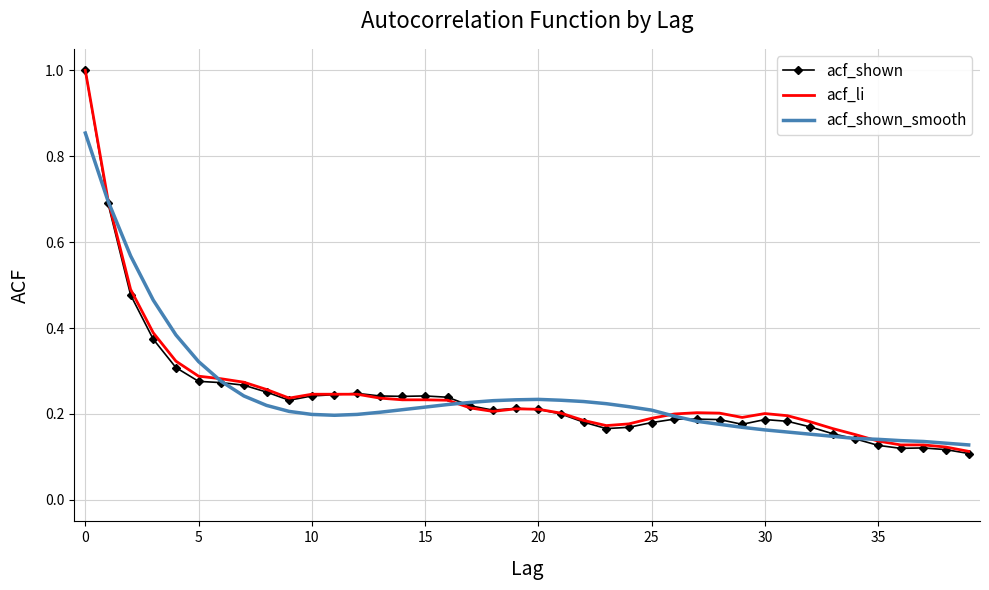

Which series has the largest range (max minus min)?

acf_shown